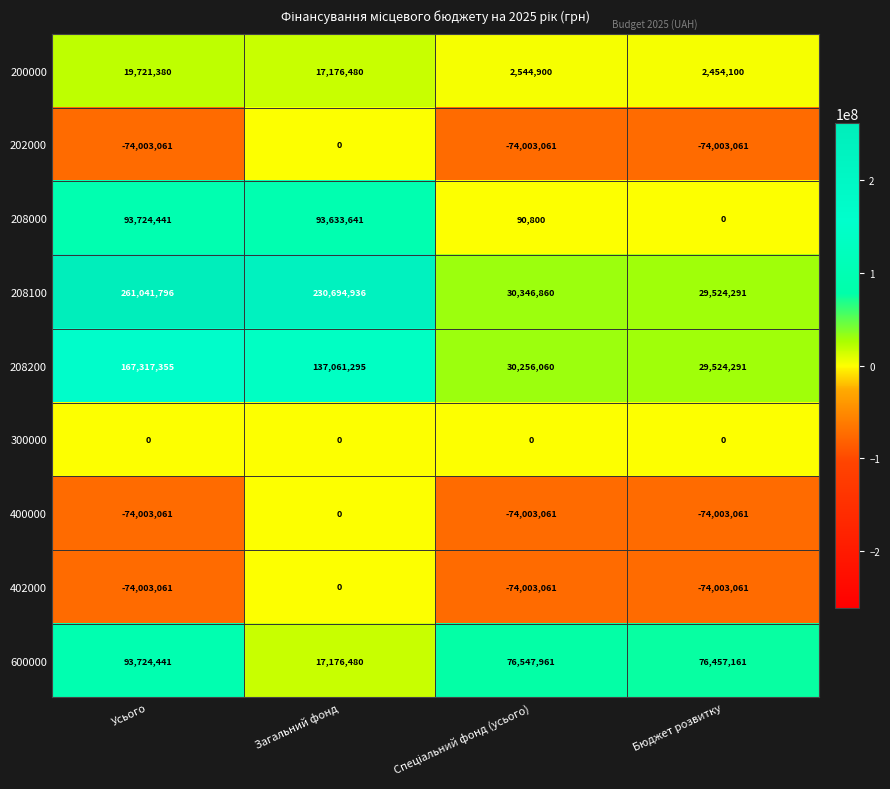

Where does the 208100 series first go above 230694936?

Усього